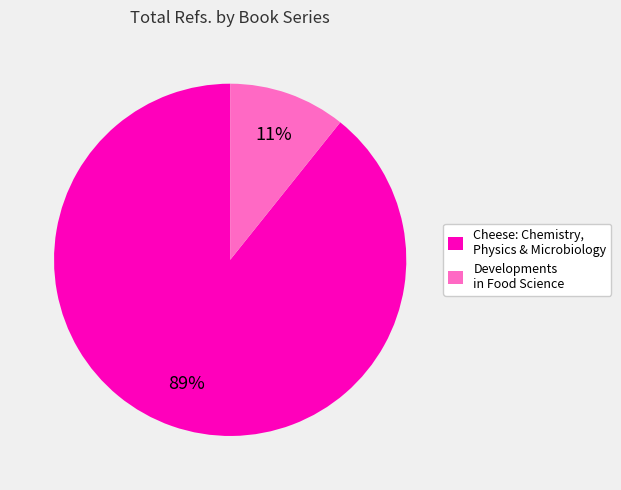

Which category has the biggest portion of the pie?

Cheese: Chemistry, Physics & Microbiology